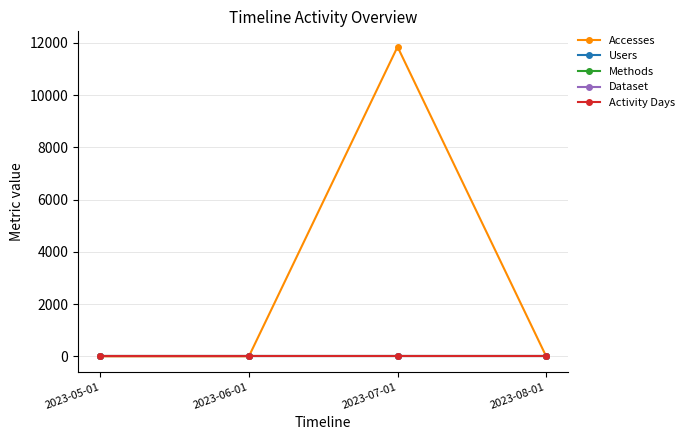

Reading left to right, extract all data points from this chart.

Accesses: 2023-05-01=1	2023-06-01=2	2023-07-01=11853	2023-08-01=1
Users: 2023-05-01=1	2023-06-01=1	2023-07-01=1	2023-08-01=1
Methods: 2023-05-01=1	2023-06-01=1	2023-07-01=1	2023-08-01=1
Dataset: 2023-05-01=1	2023-06-01=1	2023-07-01=1	2023-08-01=1
Activity Days: 2023-05-01=1	2023-06-01=1	2023-07-01=1	2023-08-01=1